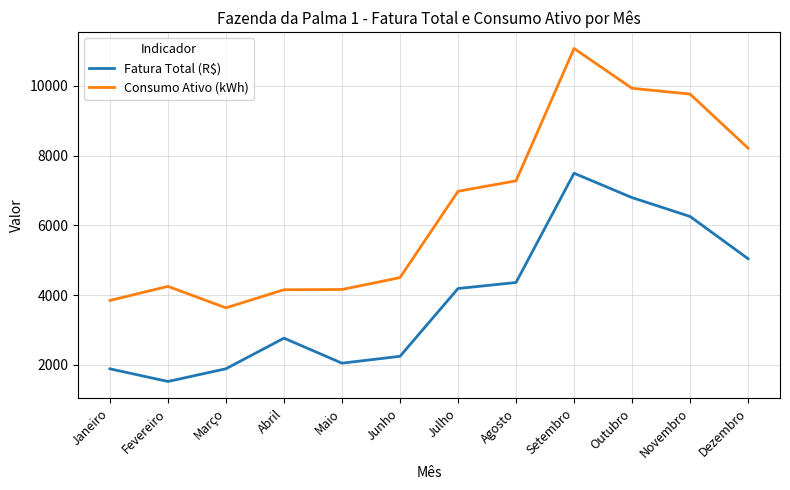

List the series in order of their overall mean, highest first.

Consumo Ativo (kWh), Fatura Total (R$)